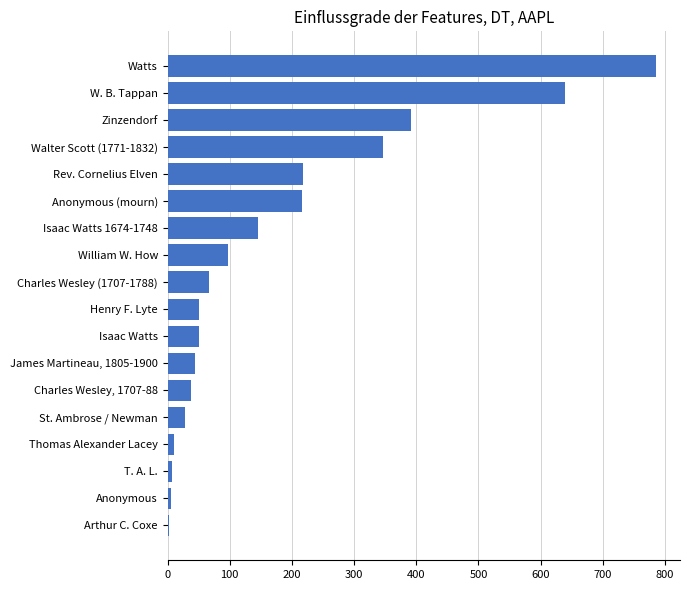

What is the sum of all values?

3143